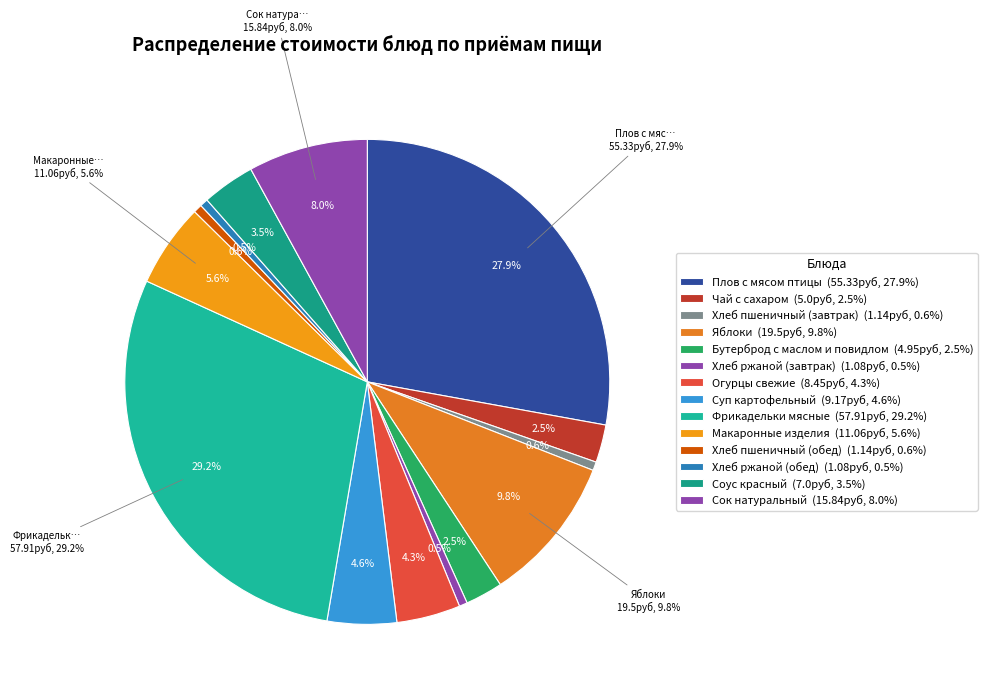

How many slices are in this pie chart?

14